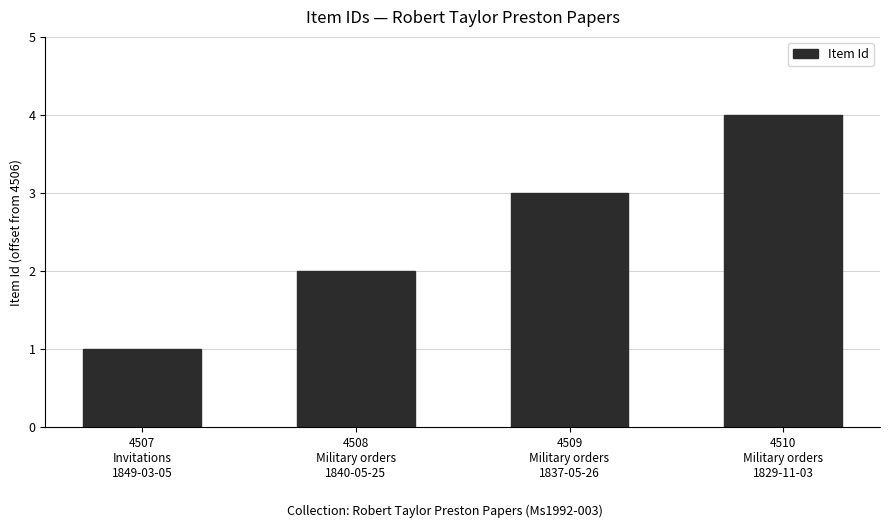

What is the maximum value shown in the chart?

4